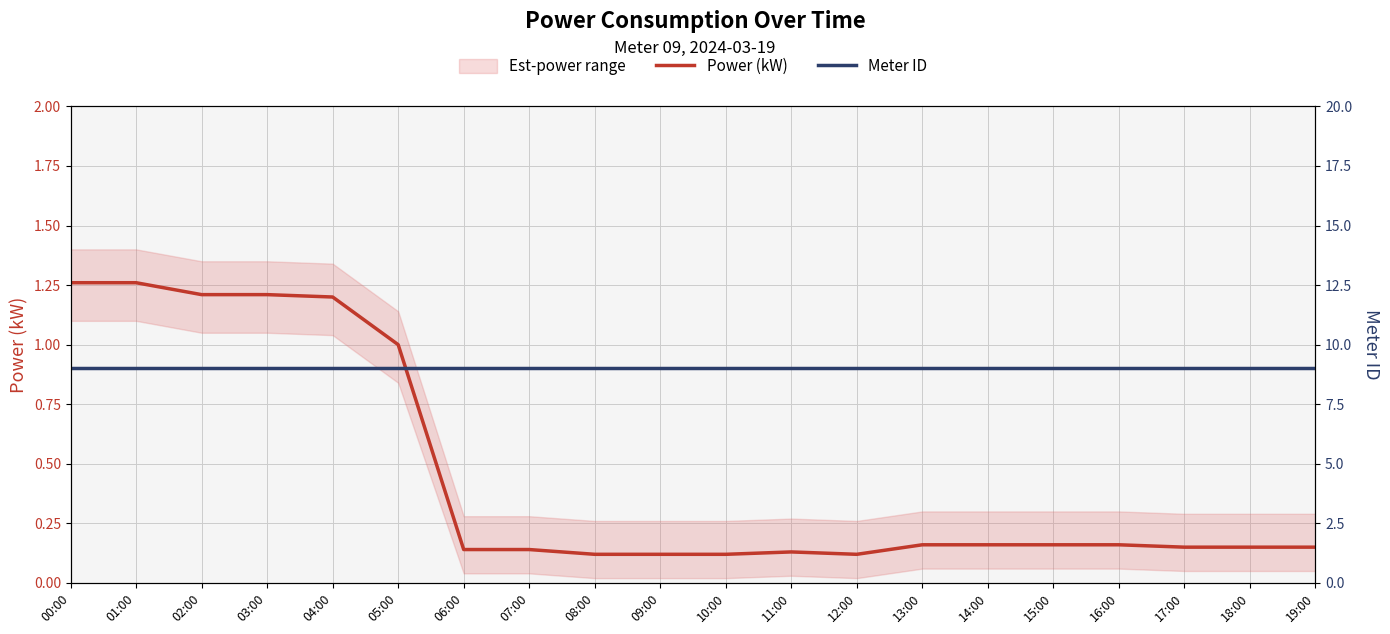

At how many categories does at least one series exceed 5?

20